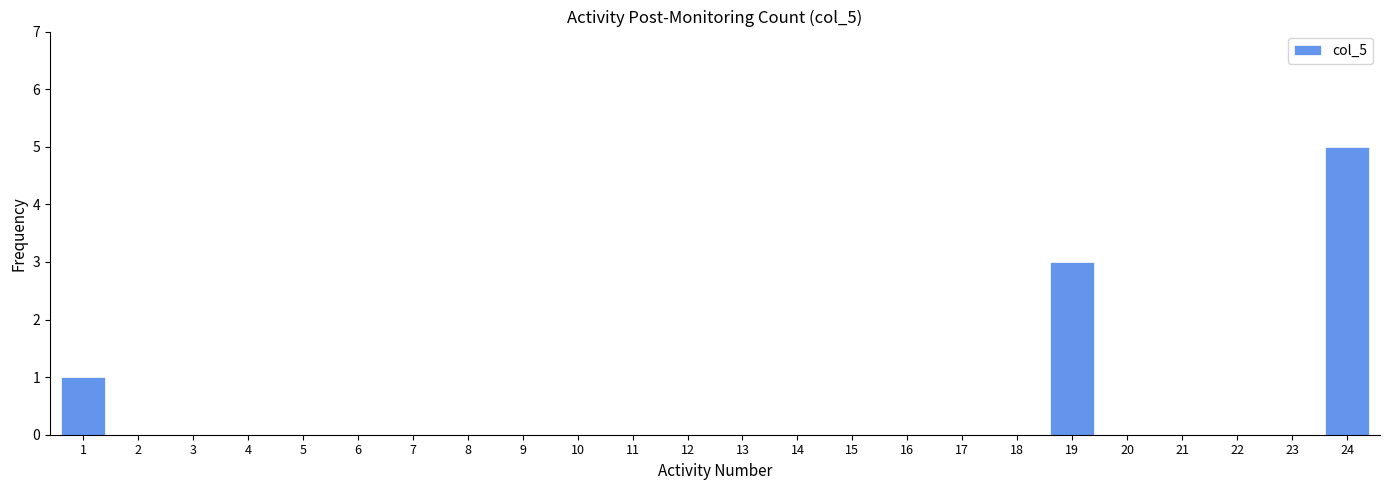

Read the value at 19.

3